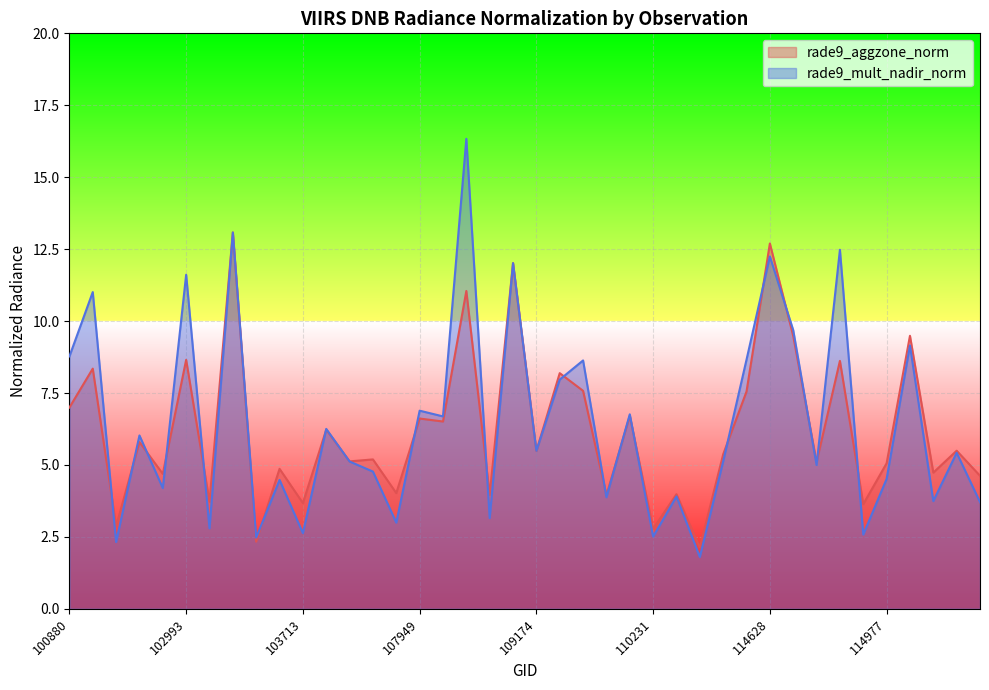

The value of rade9_mult_nadir_norm at 110231 is 2.5. True or false?

True